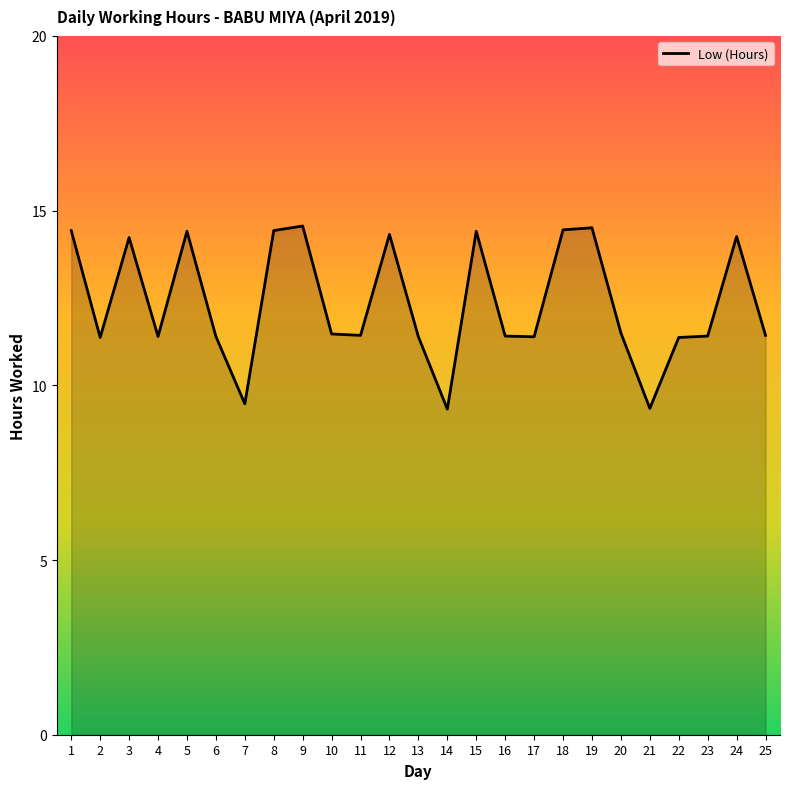

Where is the first local maximum?

3